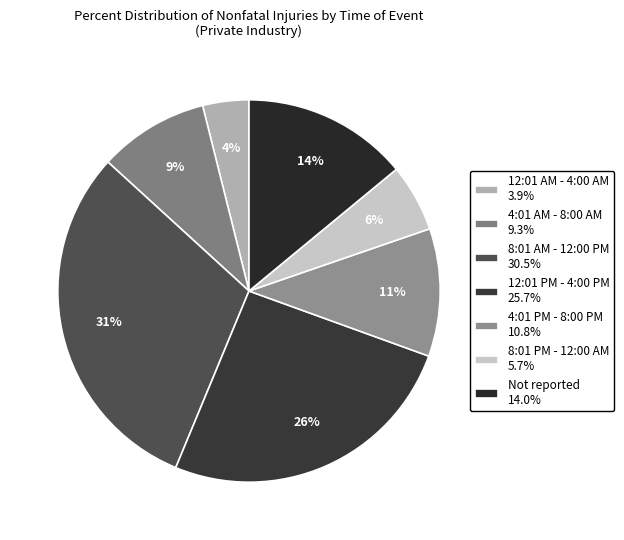

Which slice is the largest?

8:01 AM - 12:00 PM